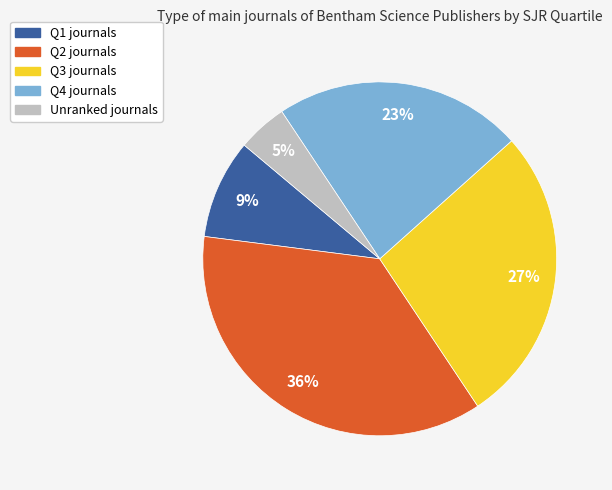

To the nearest percent, what is the average slice percentage?

20%